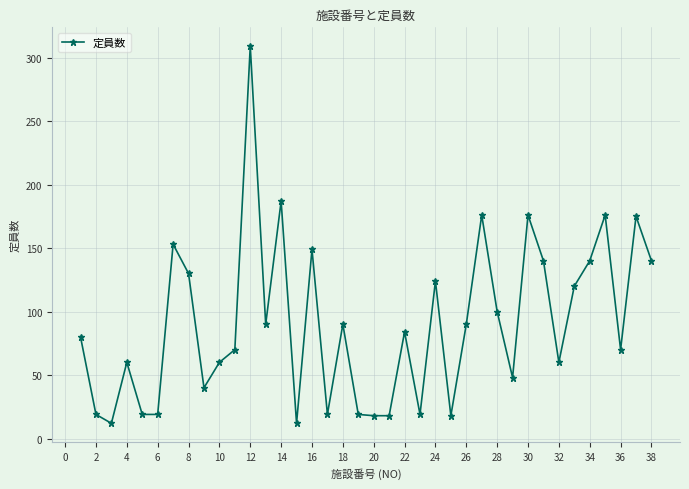

Is this an area chart (filled region under the line)?

No